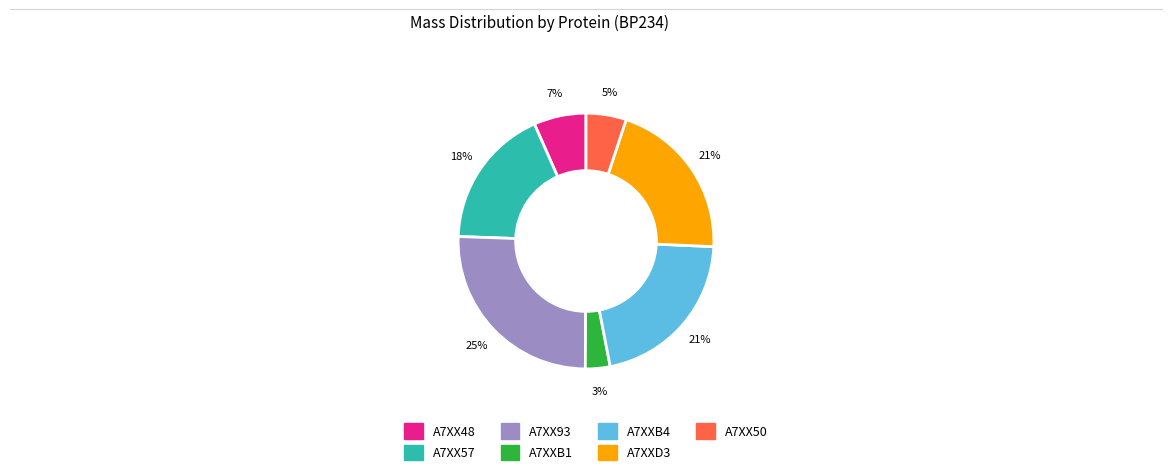

What is the largest slice in the pie chart?

A7XX93